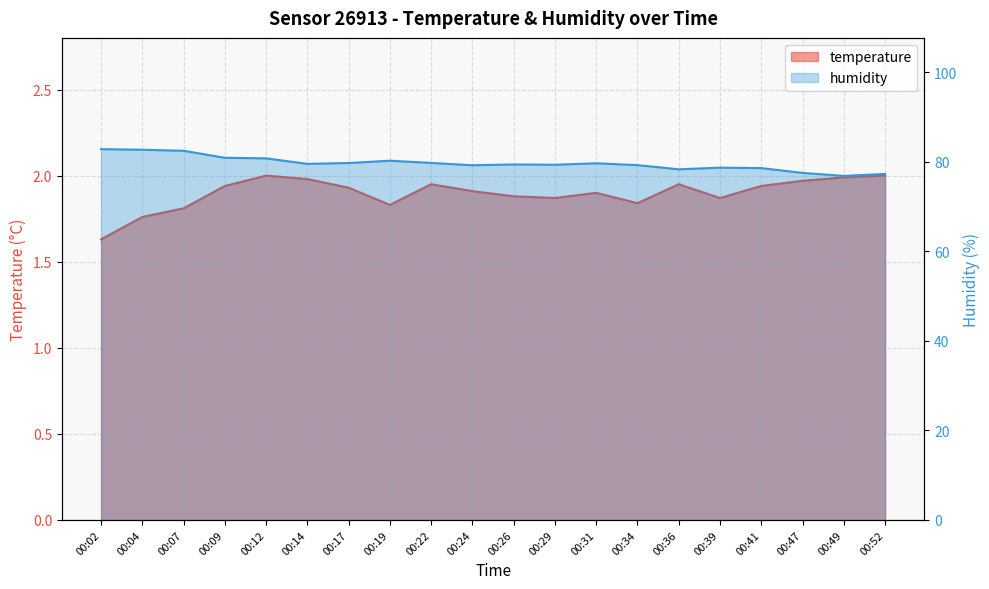

What is the smallest value displayed?

1.6